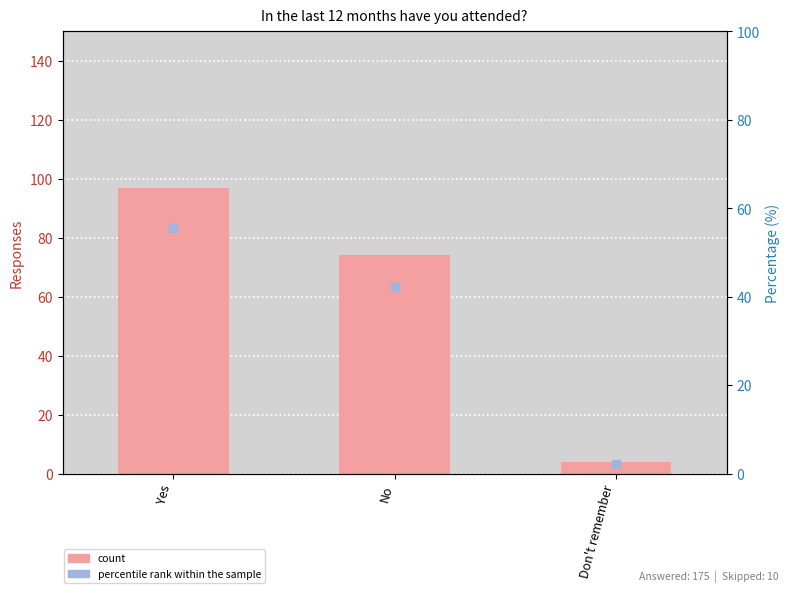

At how many categories does at least one series exceed 24?

2